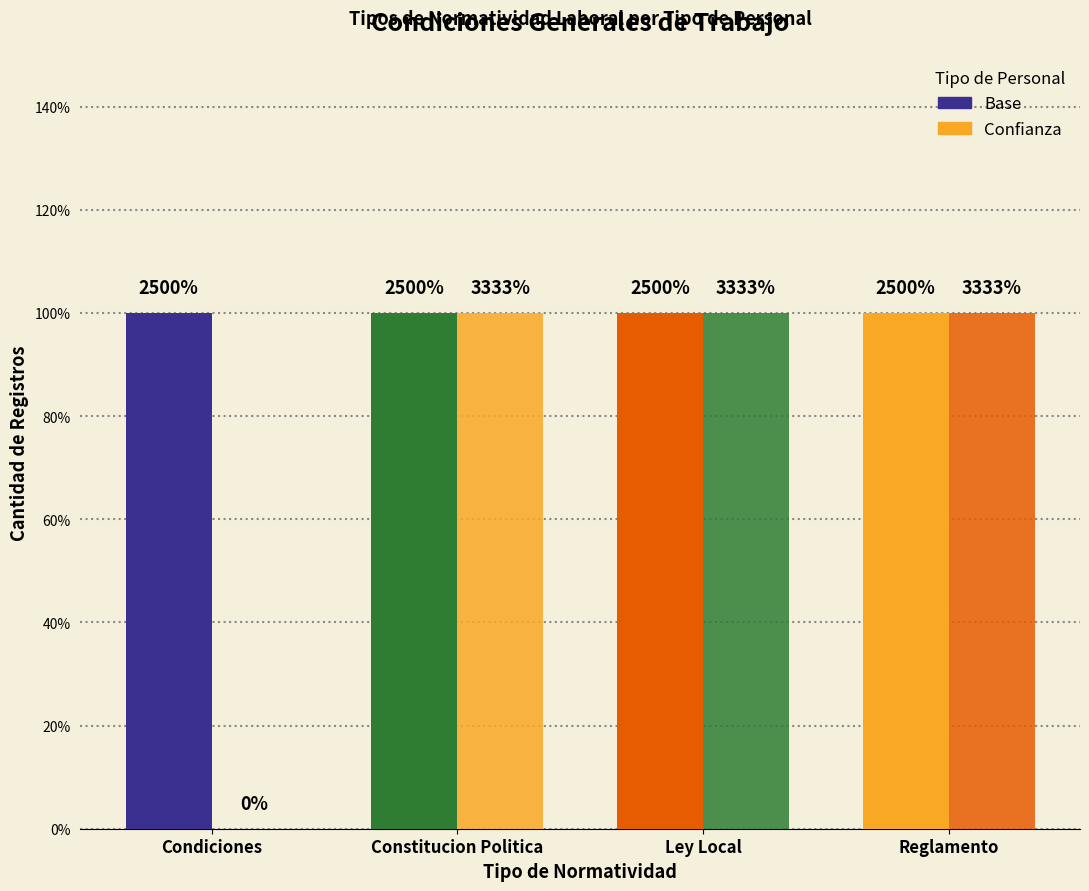

What is the maximum value for Base_counts?

1